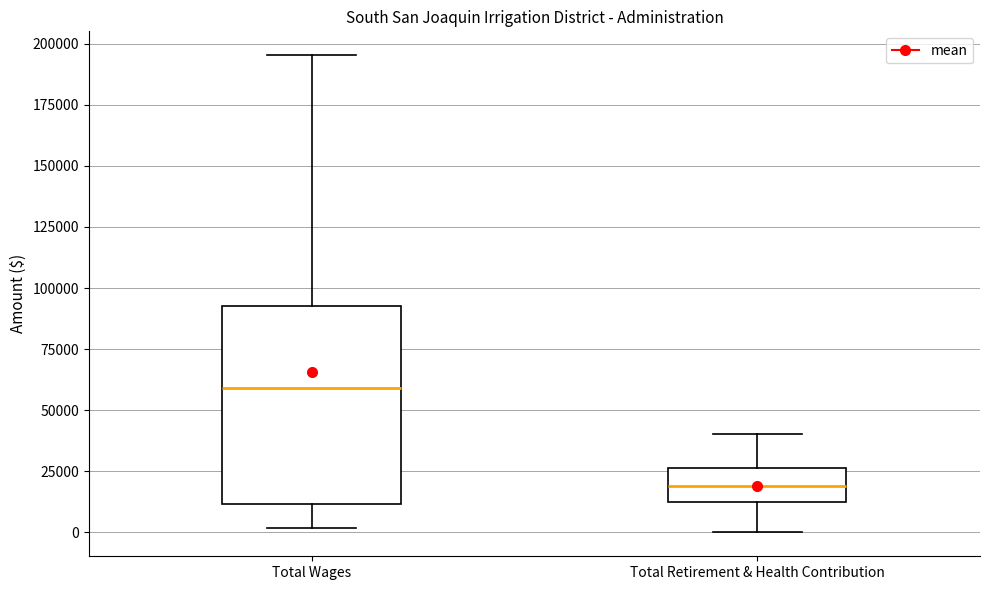

Which box has the lowest median line?

Total Retirement & Health Contribution